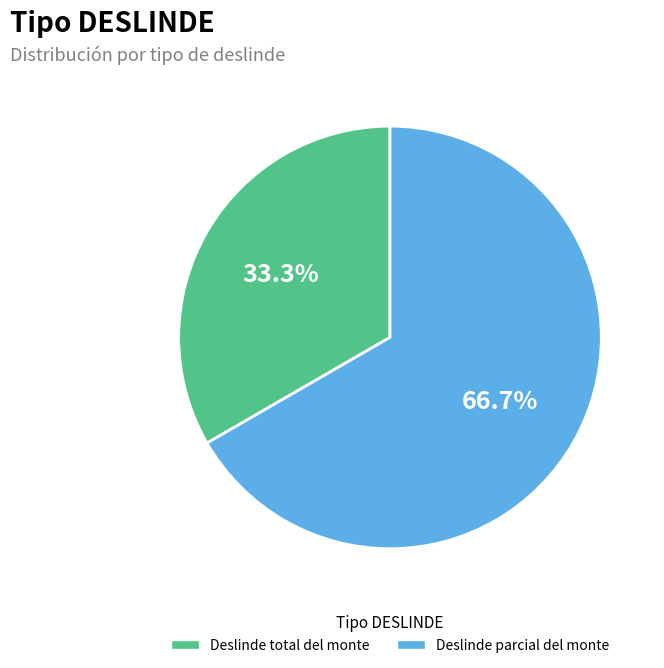

Is there a majority slice in this chart?

Yes